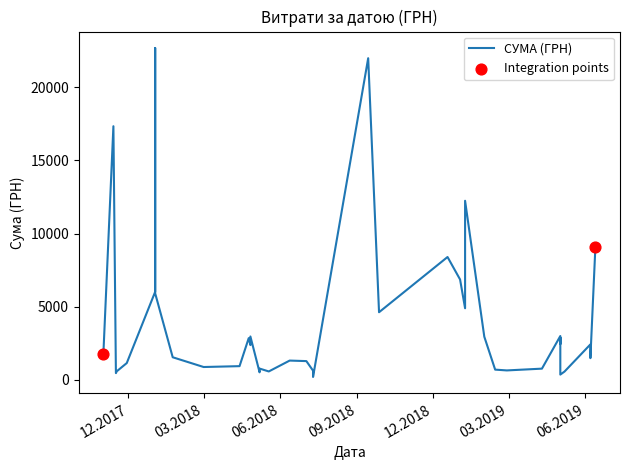

Between 26.04.2018 and 02.07.2018, which is larger?

26.04.2018